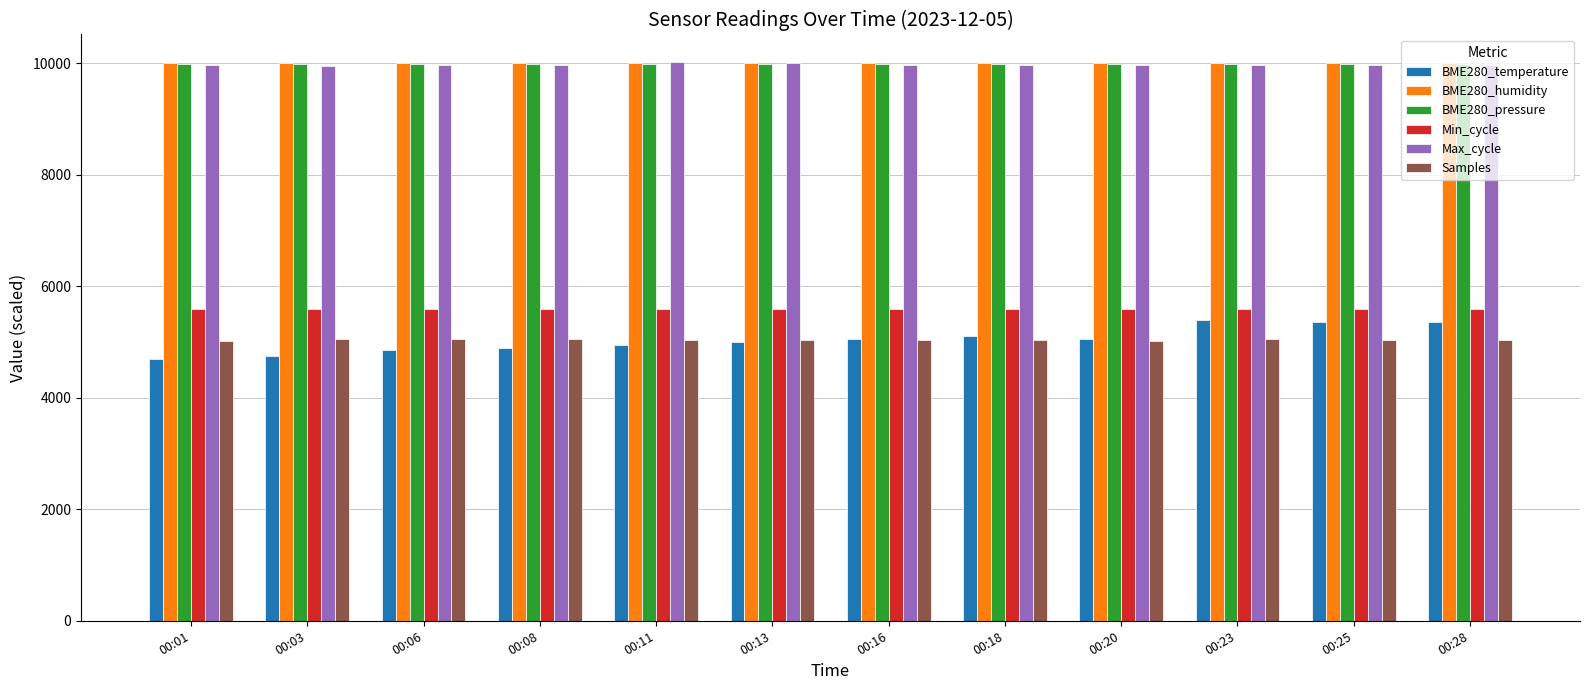

Is it true that Samples equals 5027.1 at 00:28?

True